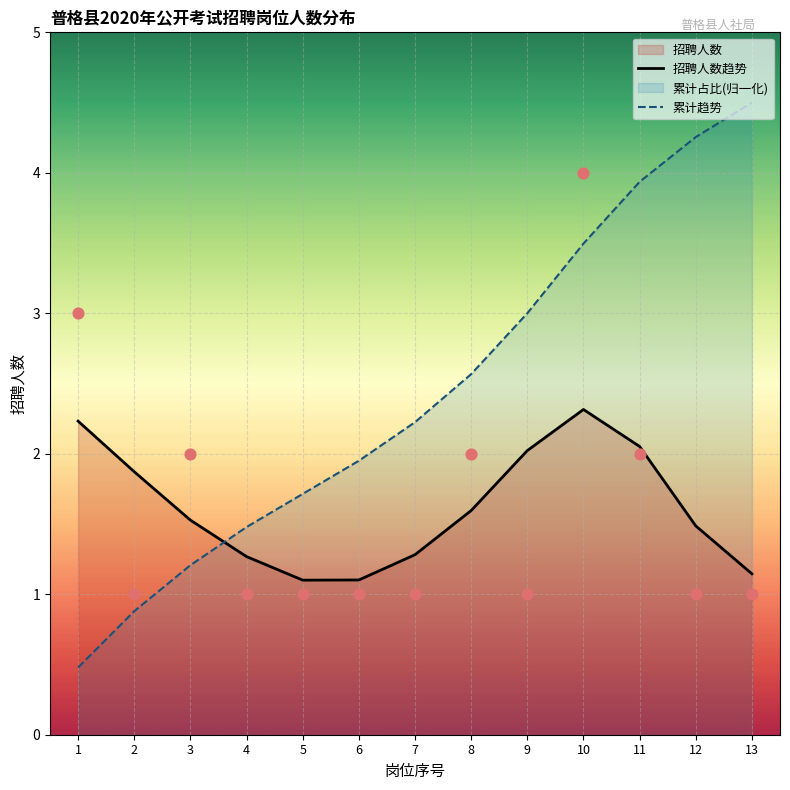

Which series reaches the maximum Y coordinate?

累计趋势